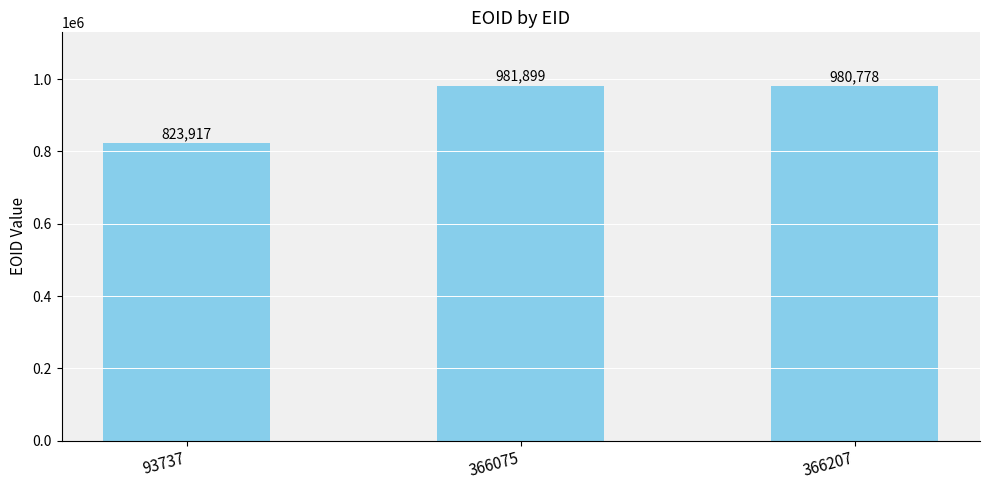

The value at 366075 is 563708. True or false?

False